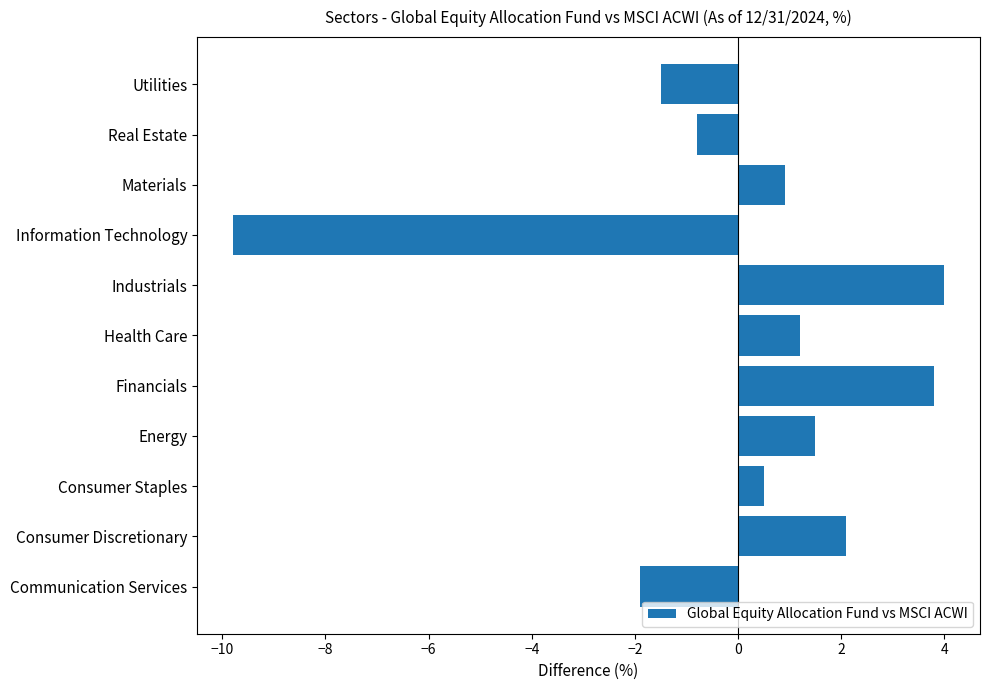

What is the smallest value displayed?

-9.8